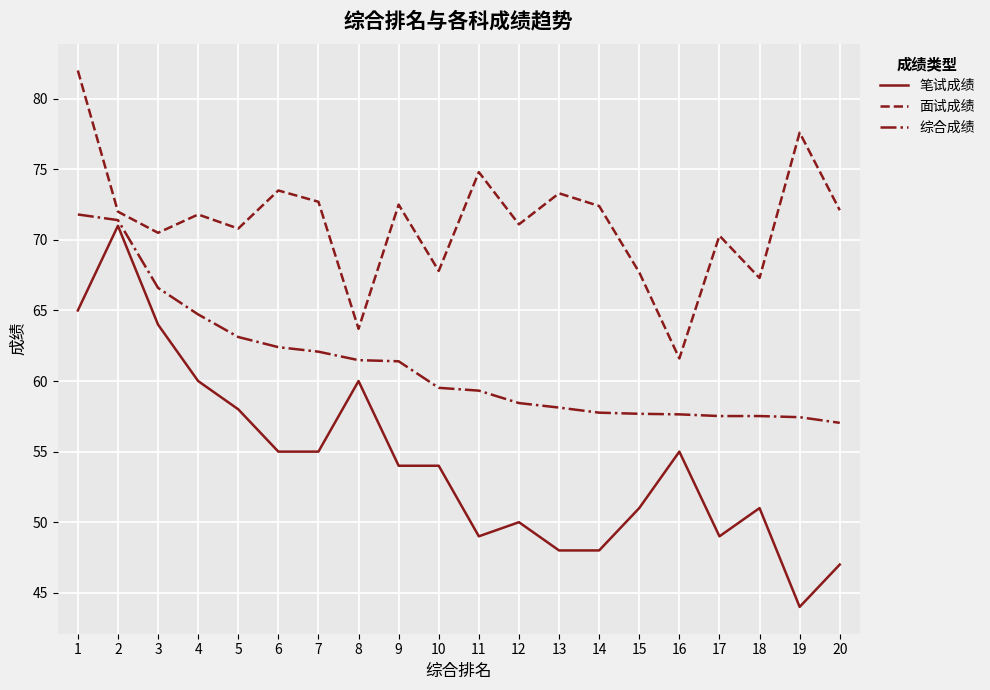

Is it true that 面试成绩 equals 39.2 at 10?

False